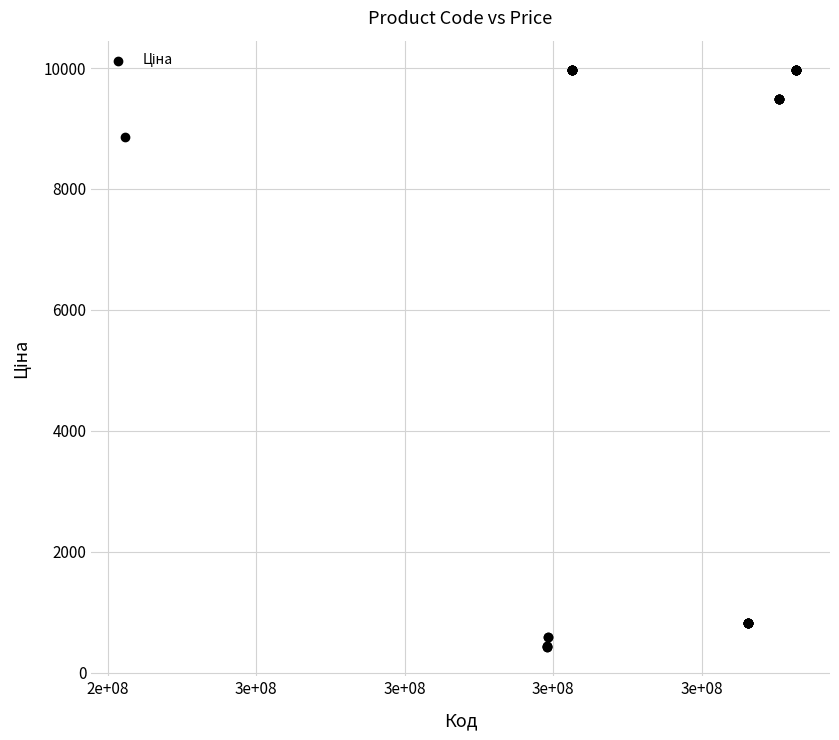

What Y value in the scatter plot is closest to 5195?

8856.7